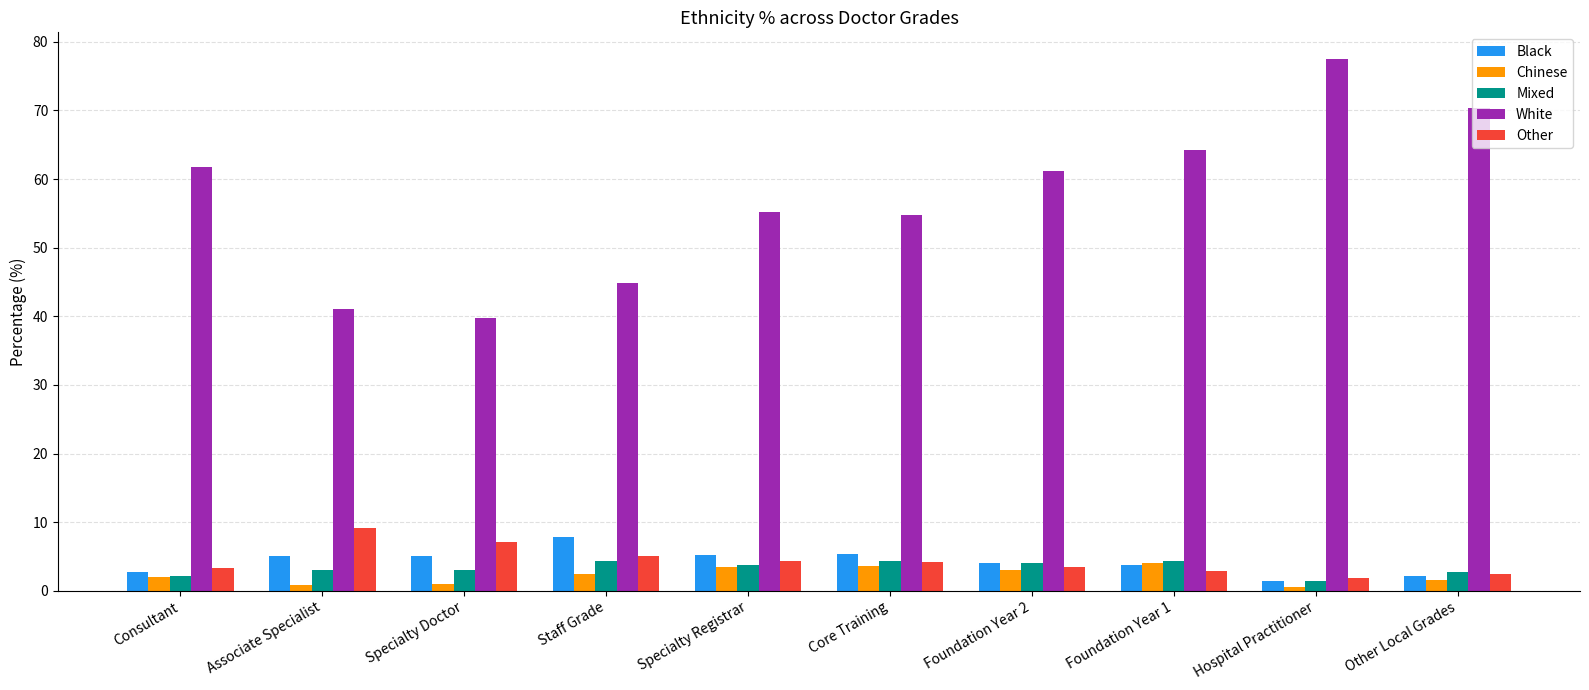

What is the minimum value for Other?

1.8